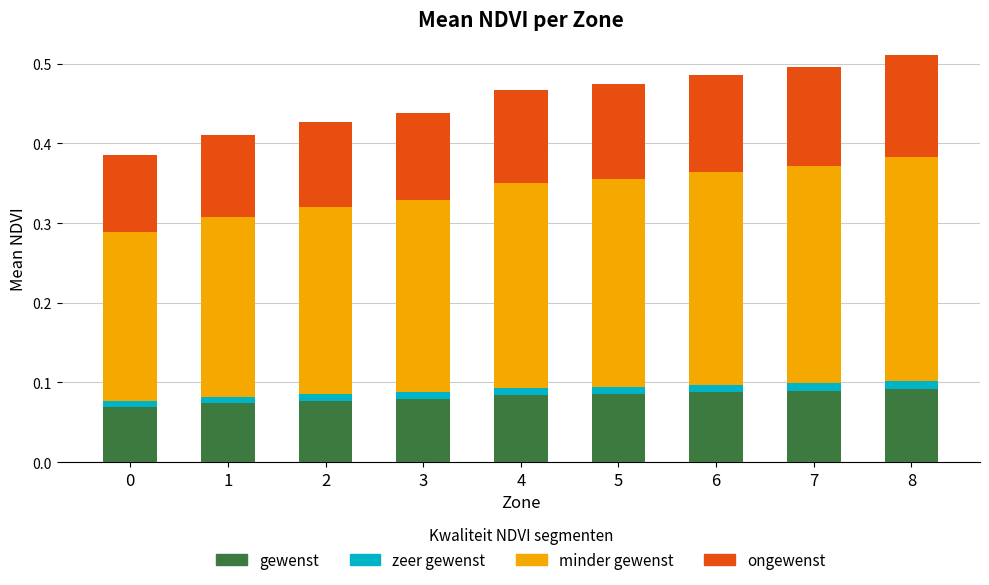

How many categories are shown in the chart?

9